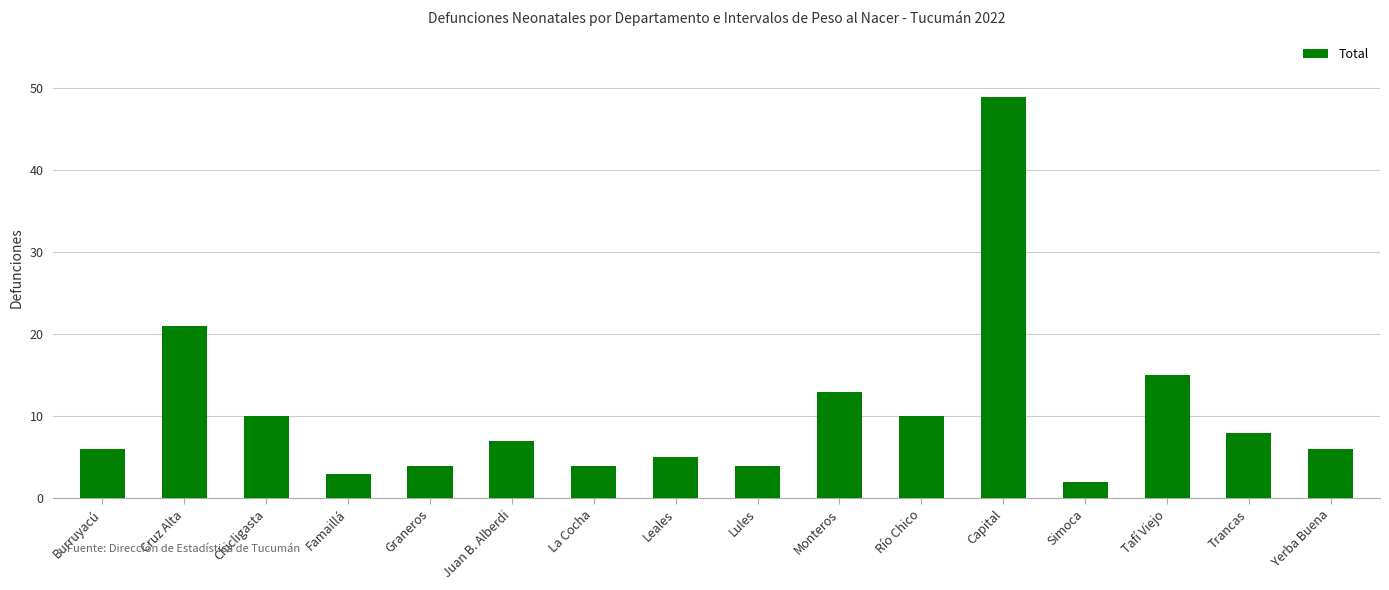

Between Tafí Viejo and Graneros, which is larger?

Tafí Viejo